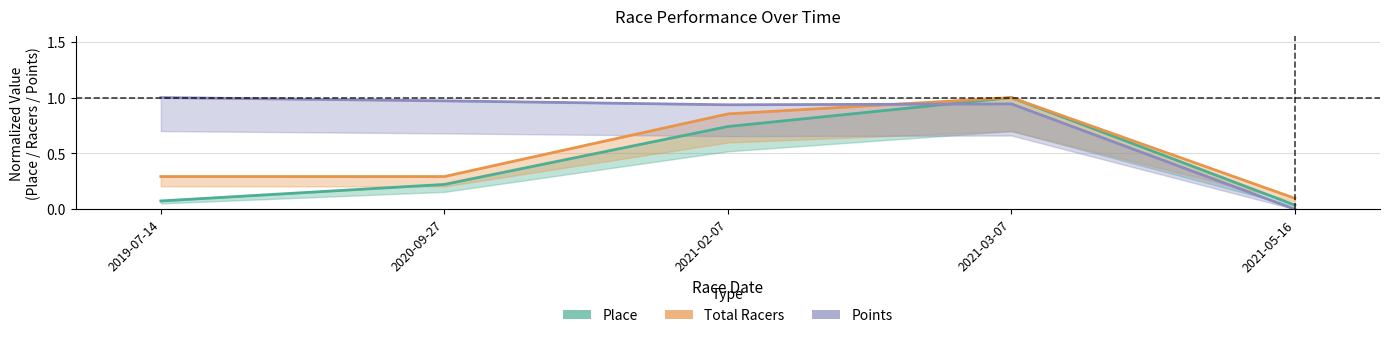

Where do Points and Total Racers first cross each other?

2021-02-07 and 2021-03-07